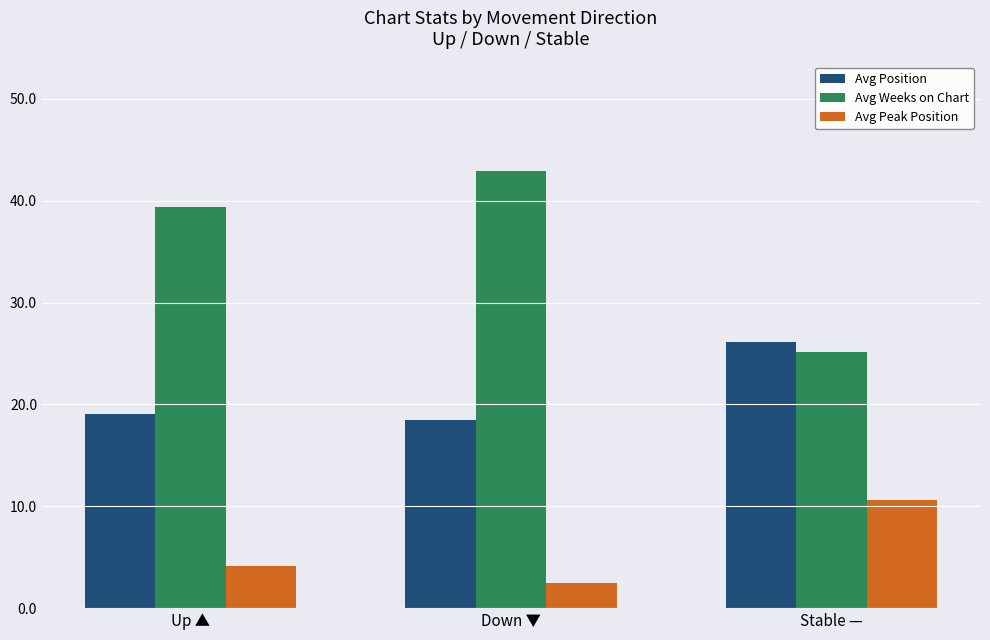

What is the value of the Avg Peak Position bar at the 2nd from the left?

2.5